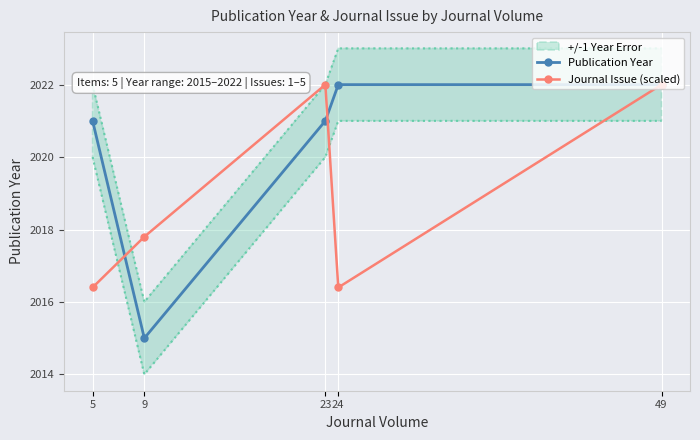

List the labels in order of Journal Issue (scaled) value, largest first.

23, 49, 9, 5, 24